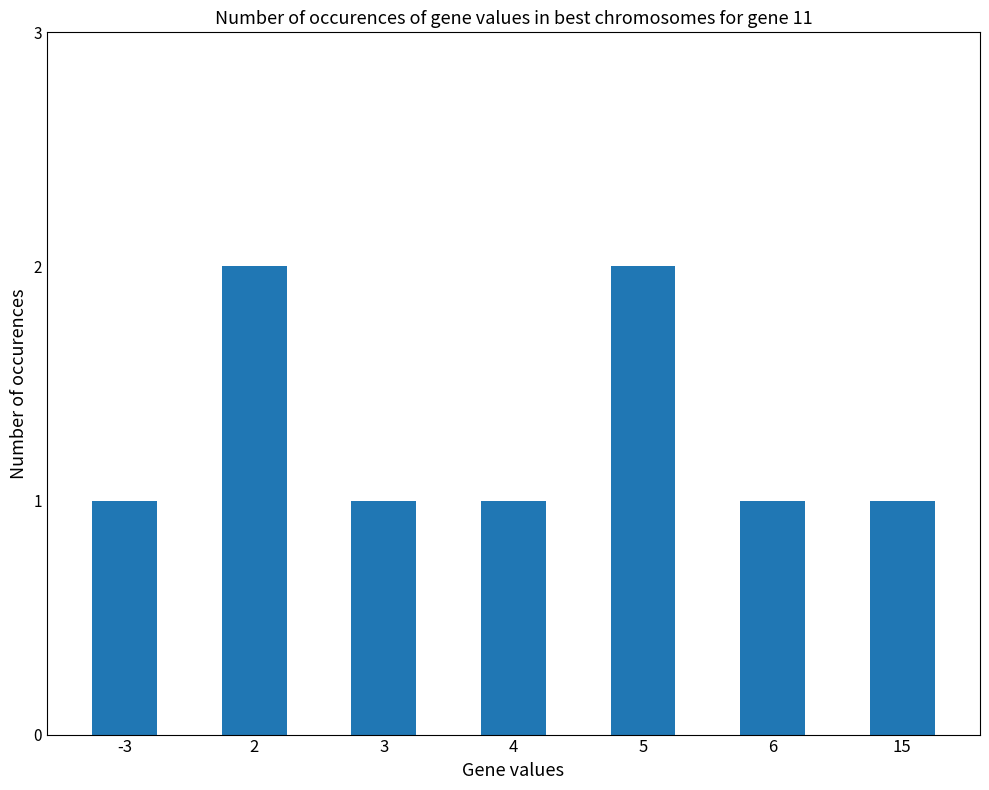

Is it true that the value at 4 is 1?

True